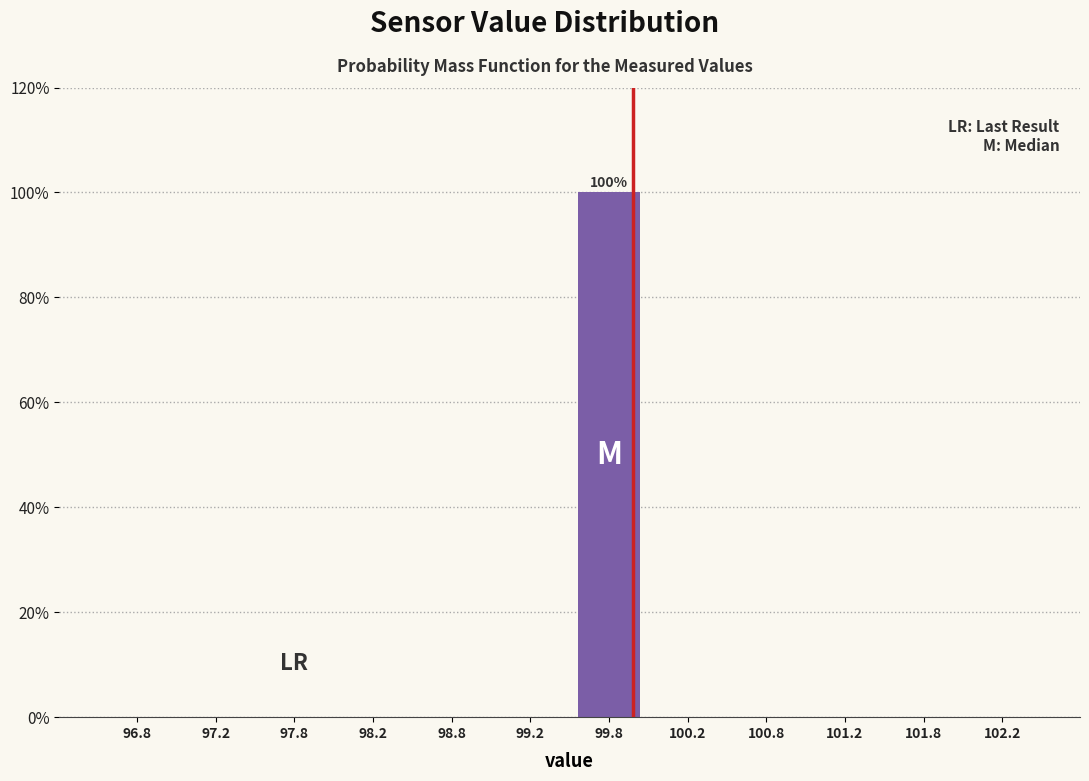

Which range on the x-axis has the tallest bar?

99.5 to 100.0